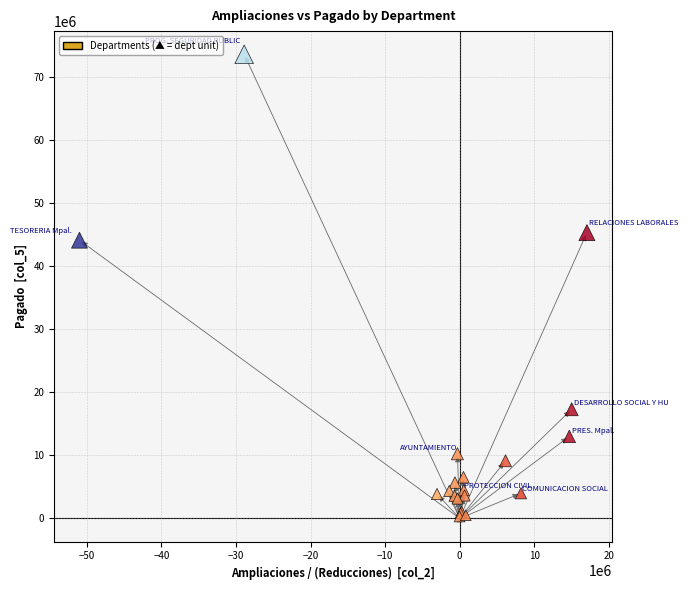

What Y value in the scatter plot is closest to 36950747?

44125400.8